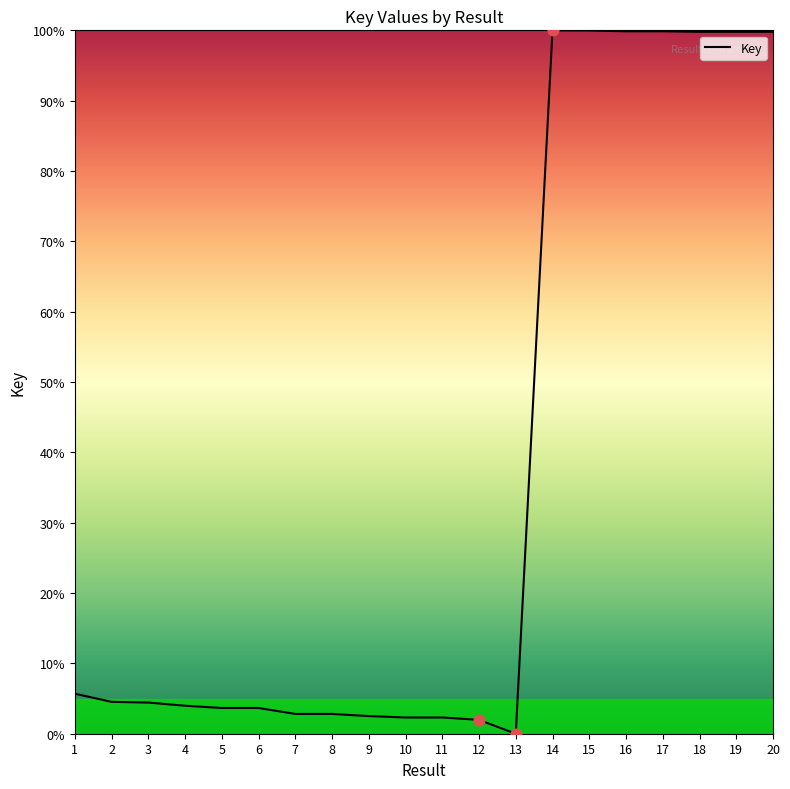

What is the change in value from 3 to 18?

+95.4